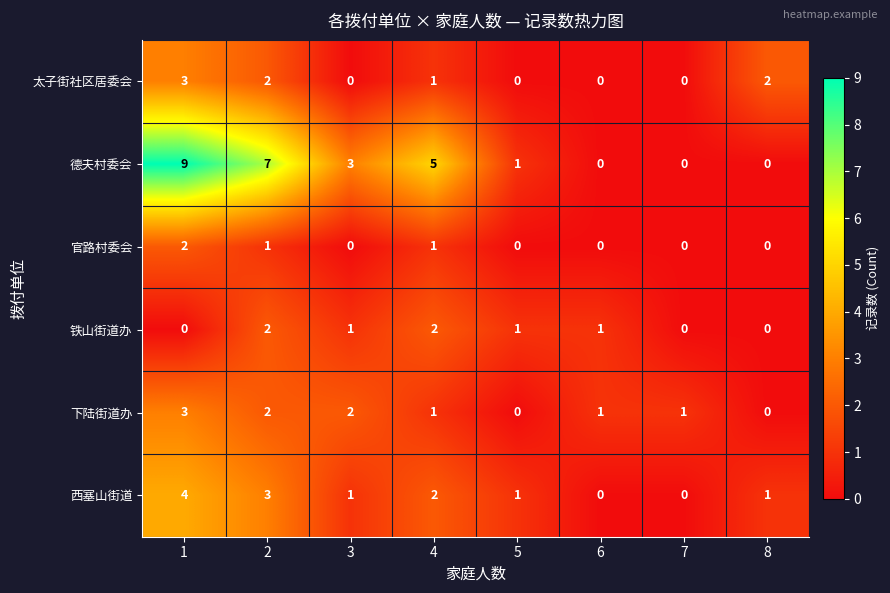

At how many categories does at least one series exceed 4?

3